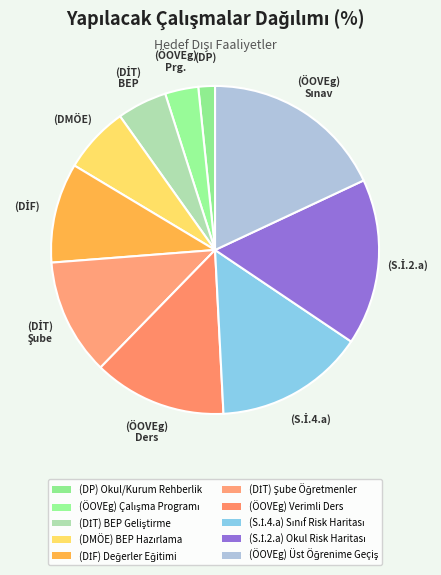

Count the number of slices in the pie.

10